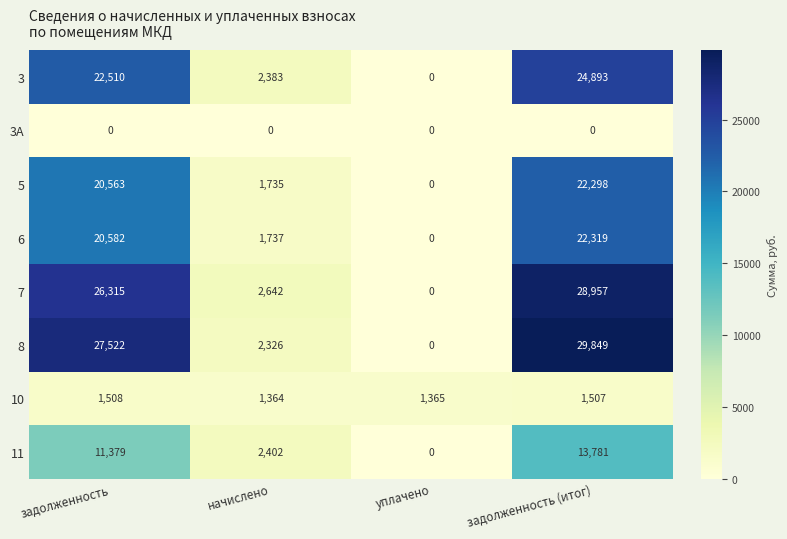

What is the maximum value shown in the chart?

29849